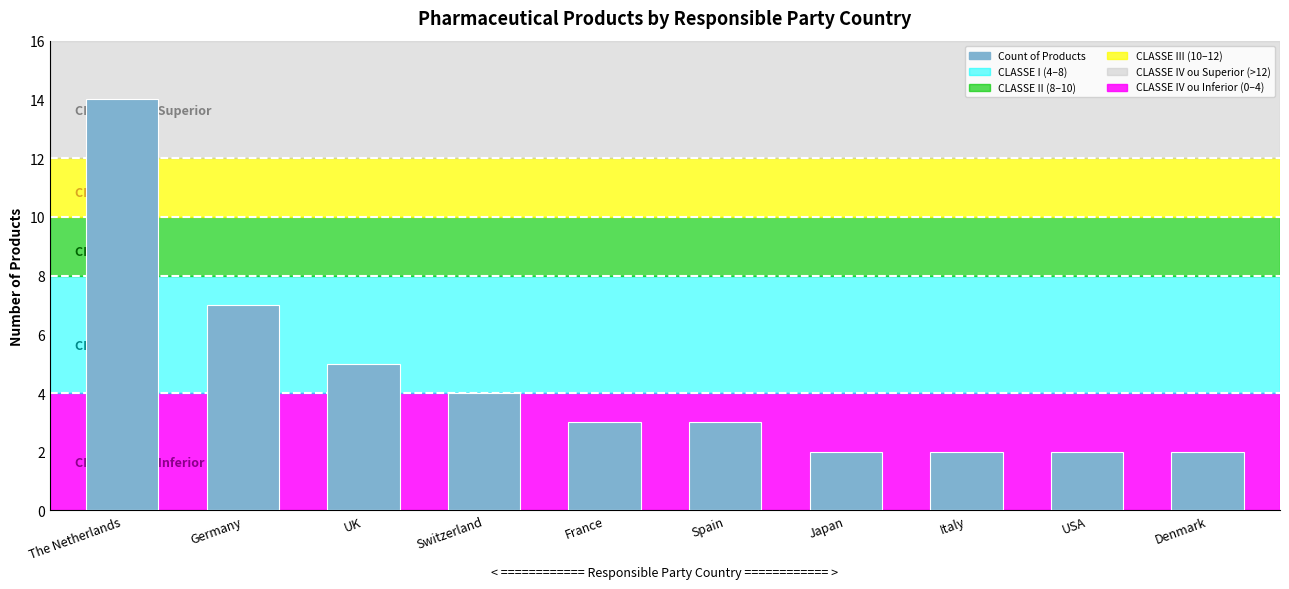

Does the chart contain stacked bars?

No